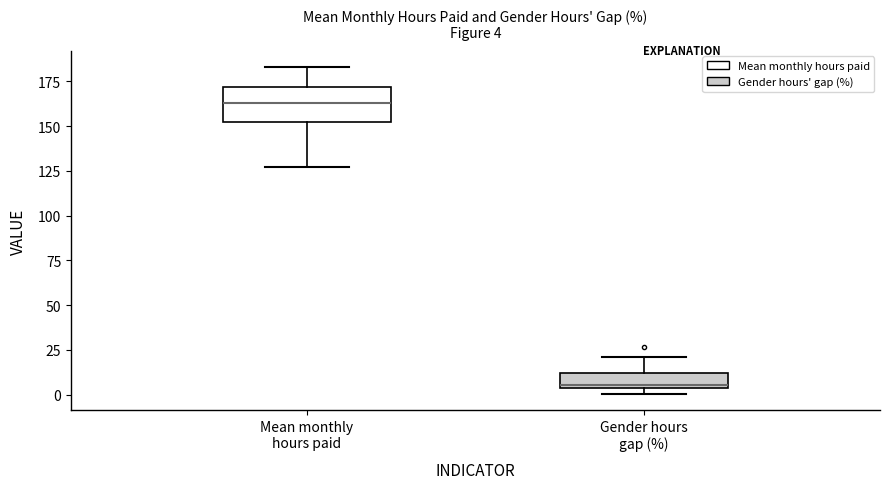

Which box has the highest median line?

Mean monthly hours paid